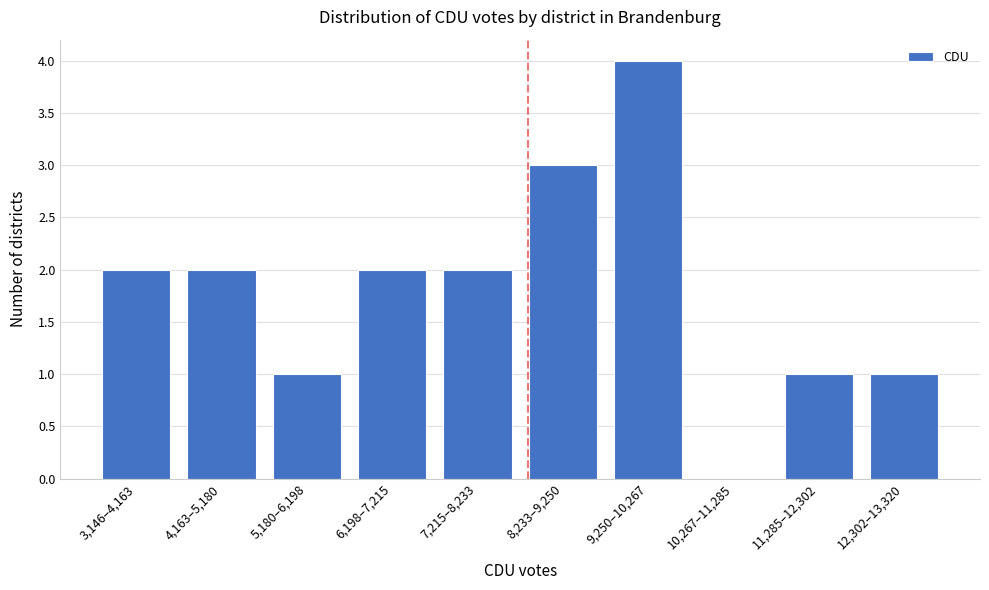

Reading left to right, what are all the values shown in this chart?

3,146–4,163=2	4,163–5,180=2	5,180–6,198=1	6,198–7,215=2	7,215–8,233=2	8,233–9,250=3	9,250–10,267=4	10,267–11,285=0	11,285–12,302=1	12,302–13,320=1